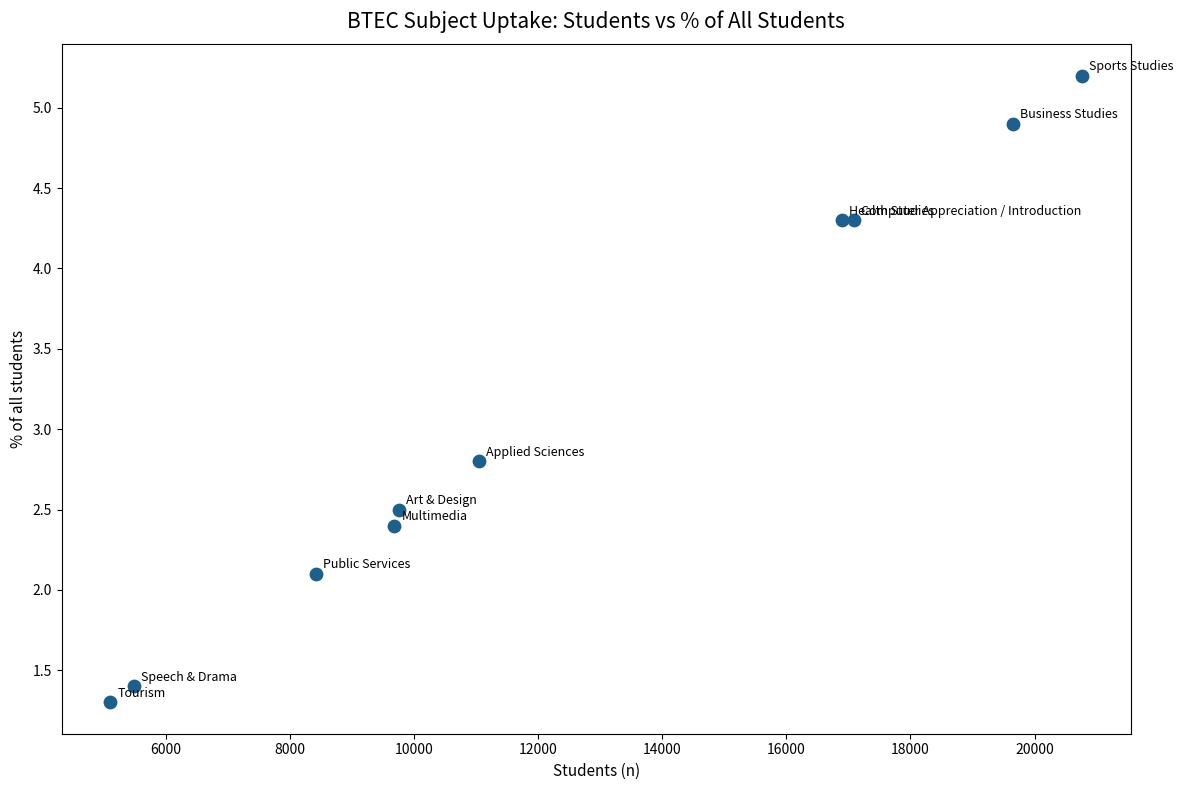

What is the average Y value?

3.1